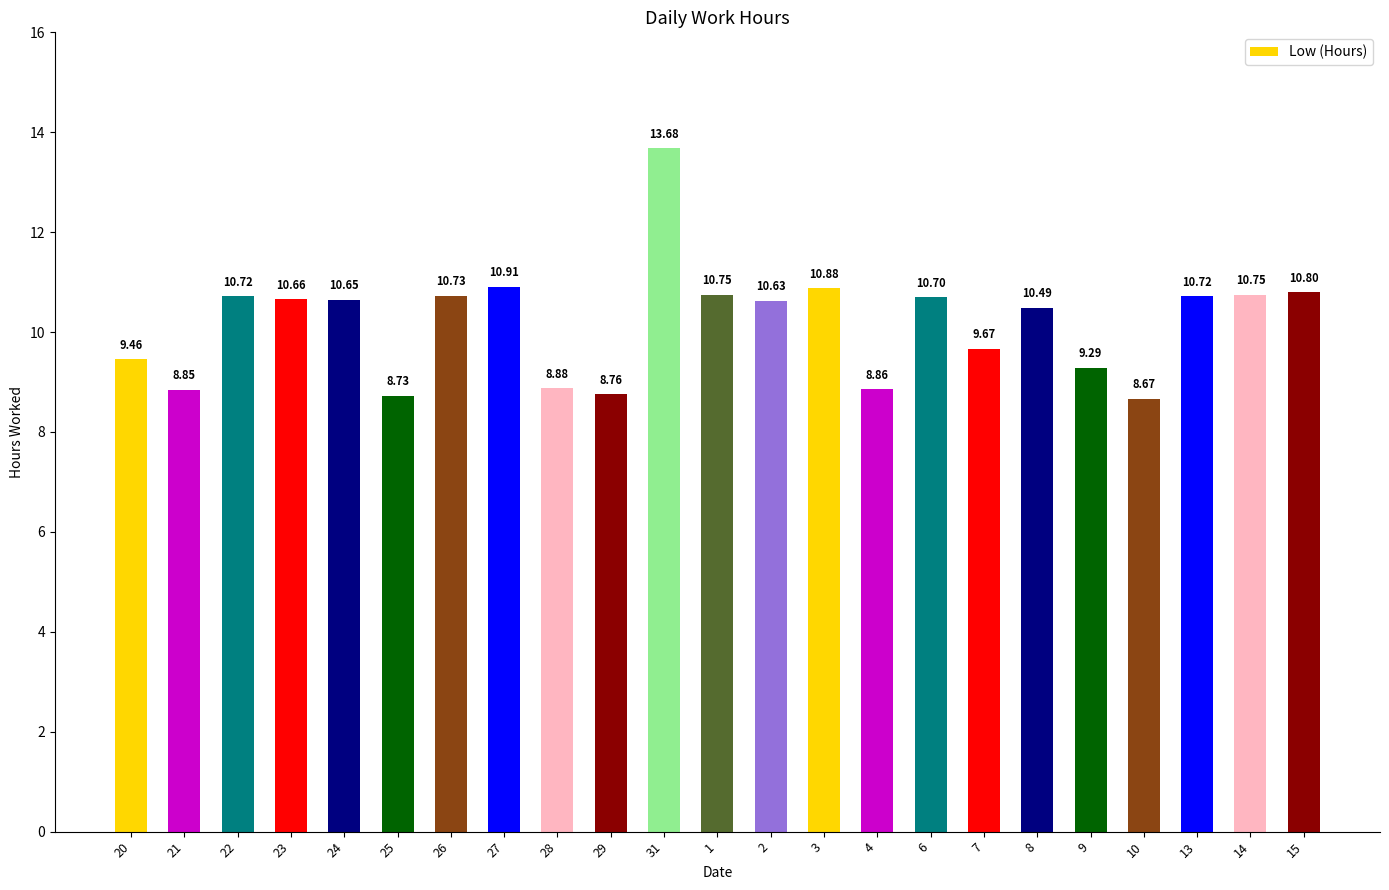

What is the change in value from 22 to 23?

-0.1